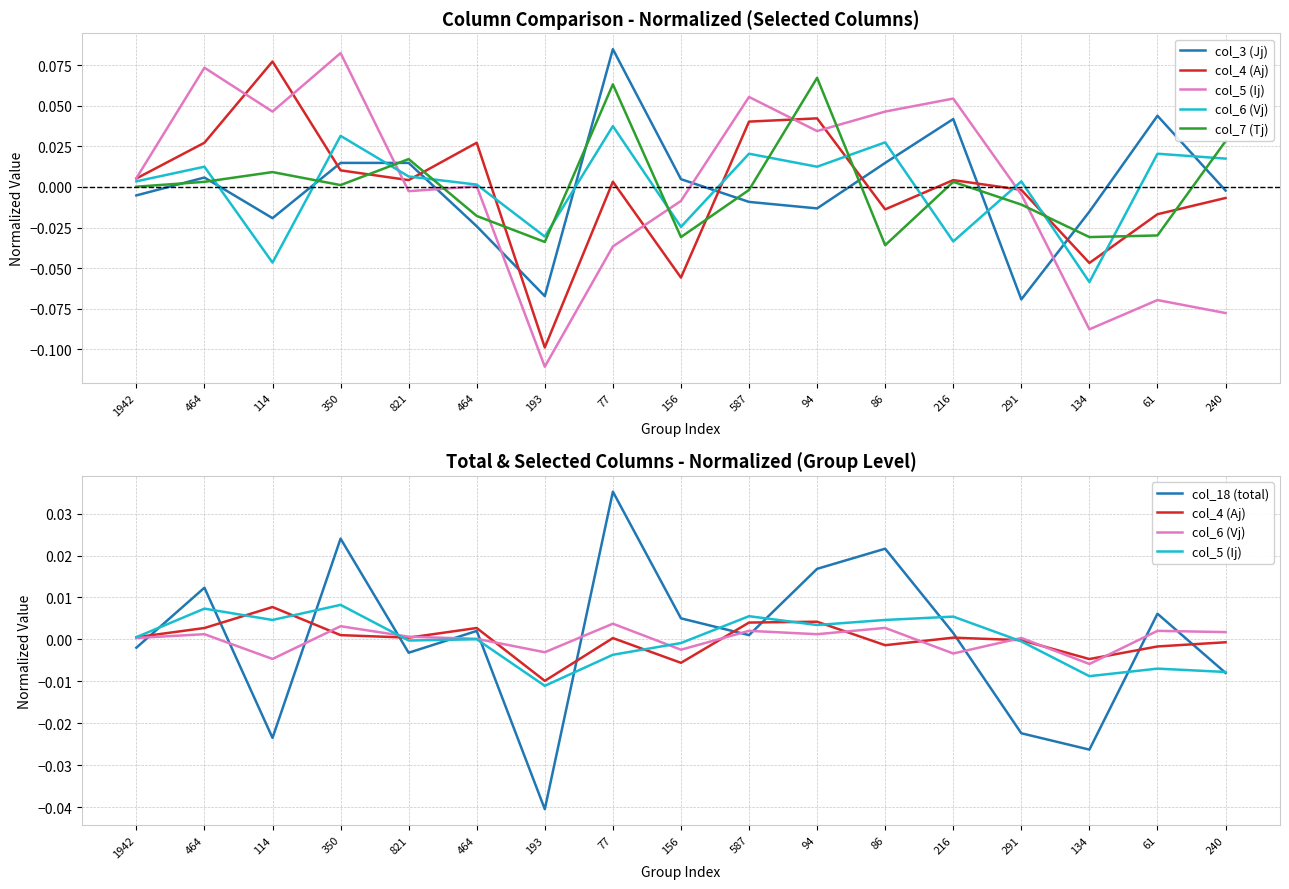

How many values in the col_4 (Aj) series exceed 0?

10